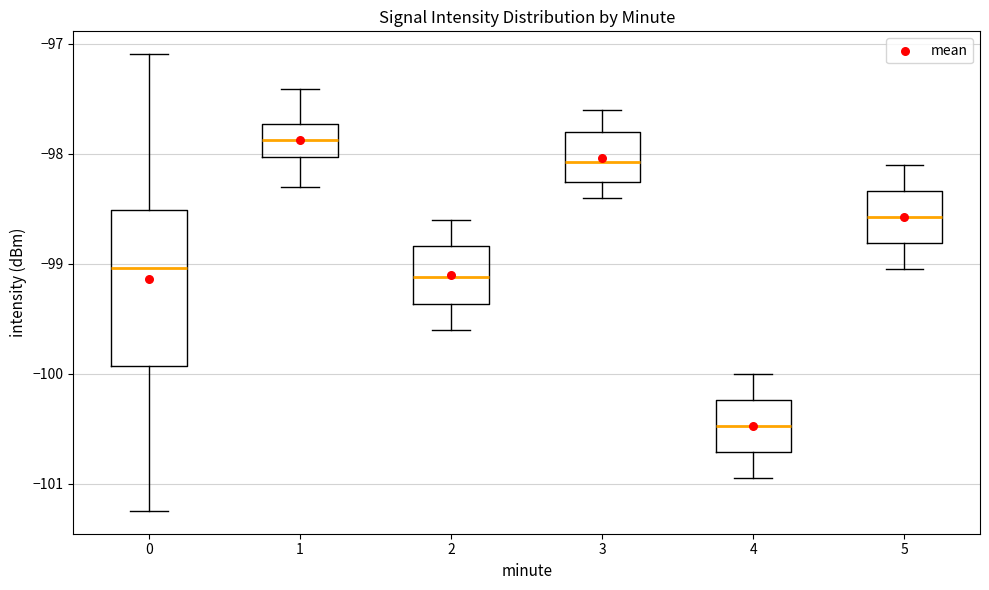

Reading left to right, read every box against the y-axis: the position of its median line, the range the box covers, and the ends of its whiskers. The values are not printed on the chart, so give them approximately, as read against the axis.

0: median -99.0, box -99.9 to -98.5, whiskers -101.2 to -97.1
1: median -97.9, box -98.0 to -97.7, whiskers -98.3 to -97.4
2: median -99.1, box -99.4 to -98.8, whiskers -99.6 to -98.6
3: median -98.1, box -98.3 to -97.8, whiskers -98.4 to -97.6
4: median -100.5, box -100.7 to -100.2, whiskers -100.9 to -100.0
5: median -98.6, box -98.8 to -98.3, whiskers -99.0 to -98.1